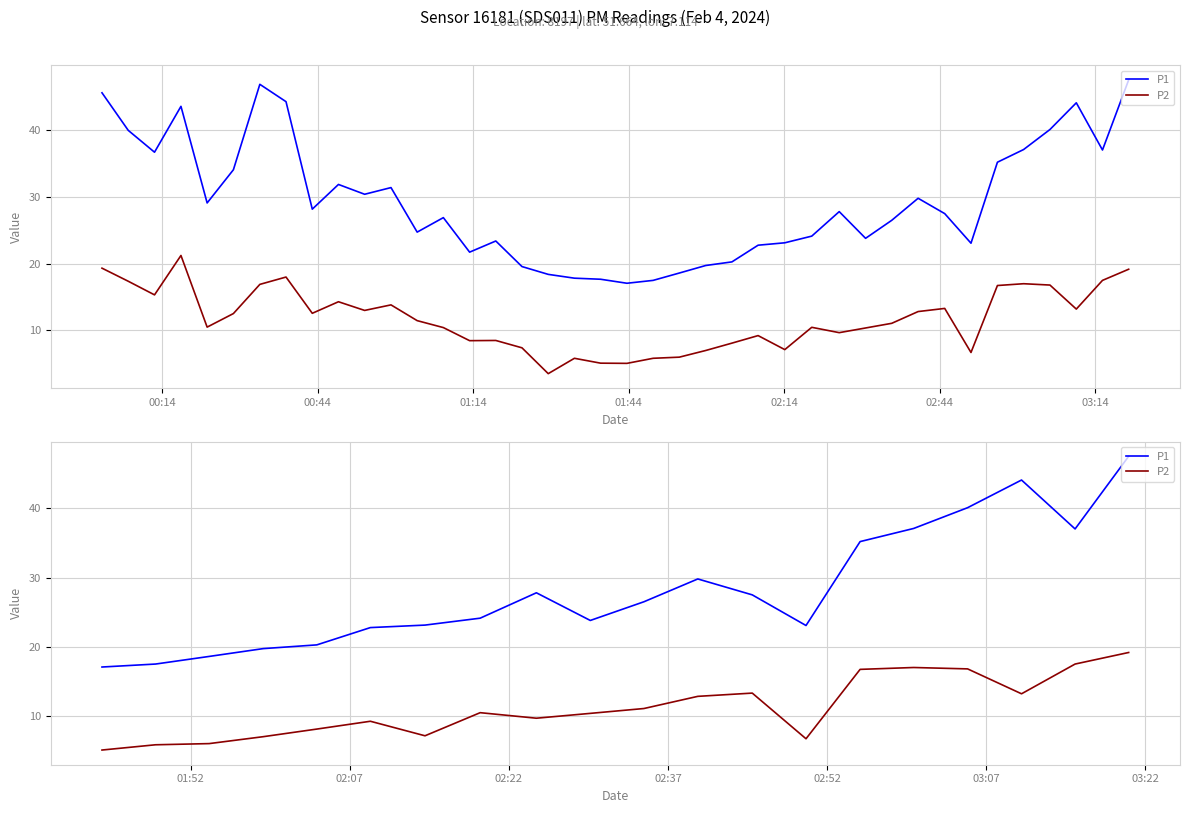

True or false: P2 and P1 intersect in this chart.

False